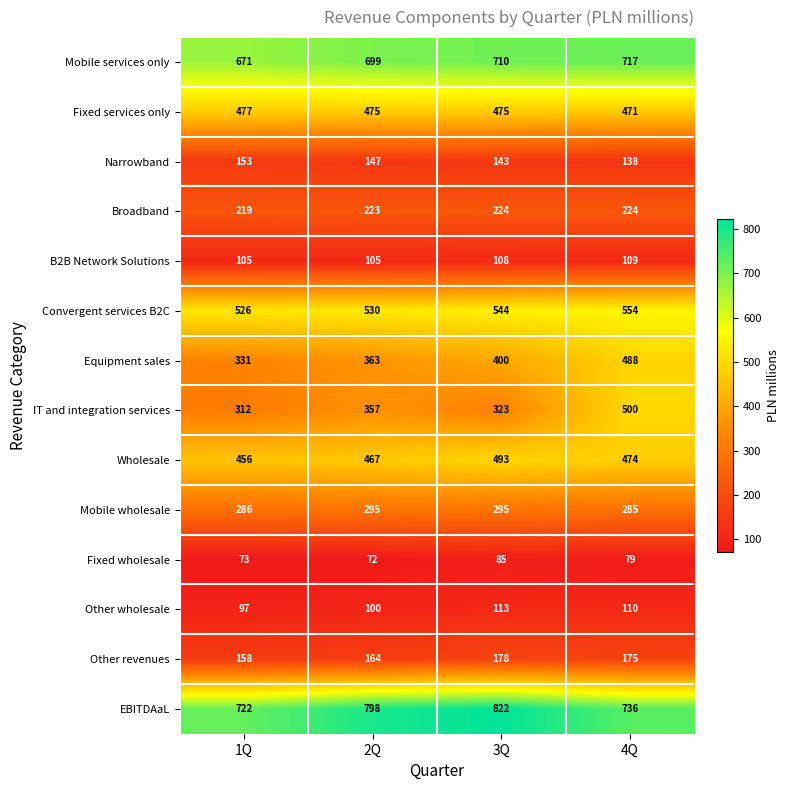

What is the sum of the Mobile wholesale values at 2Q and 3Q?

590